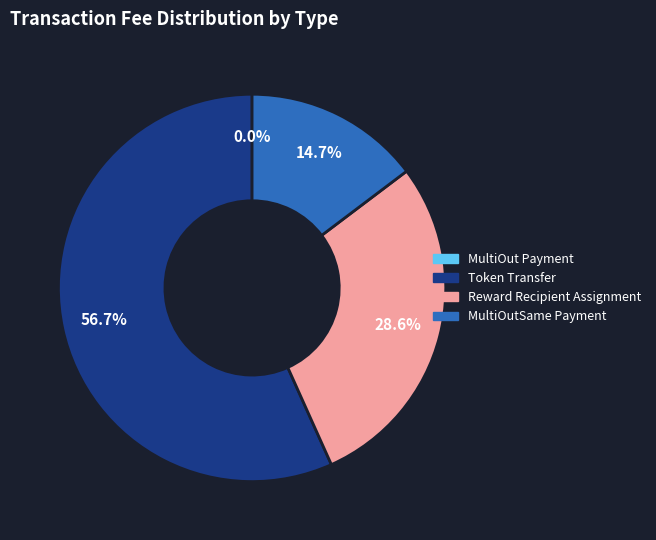

Which slice is the largest?

Token Transfer